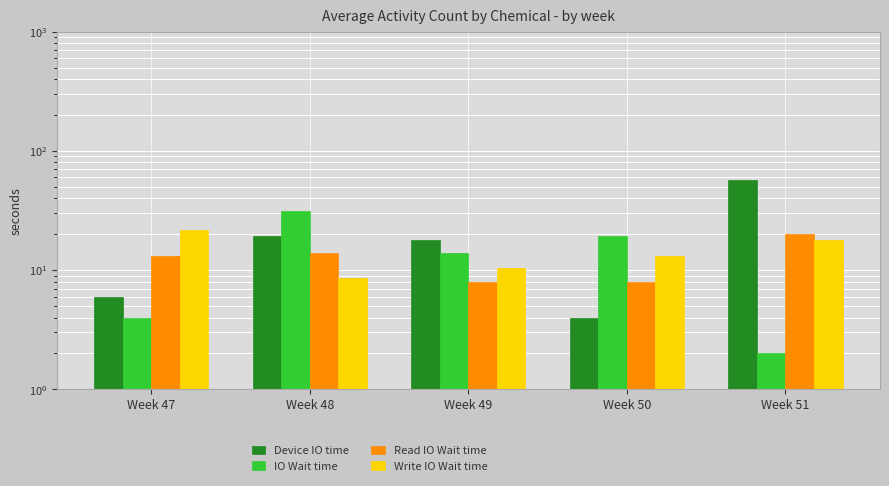

Count the number of data series in this chart.

4